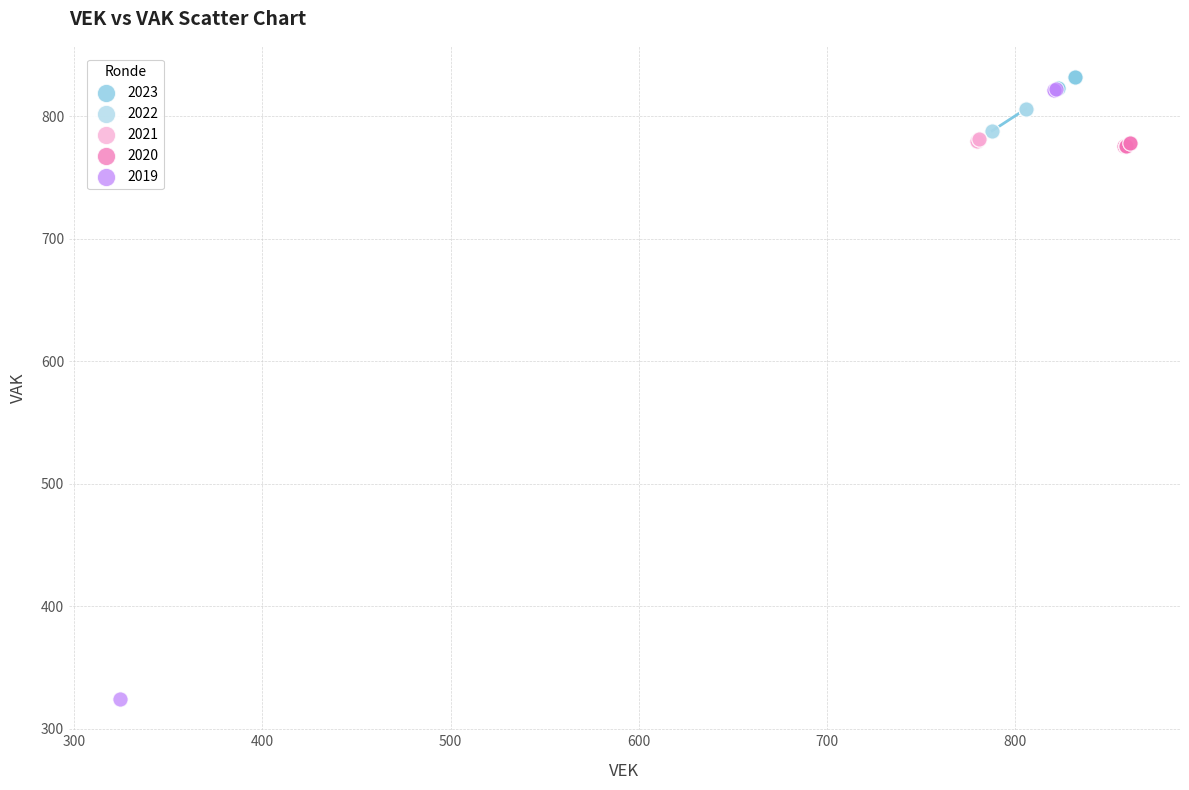

Which series contains the lowest Y value?

2019